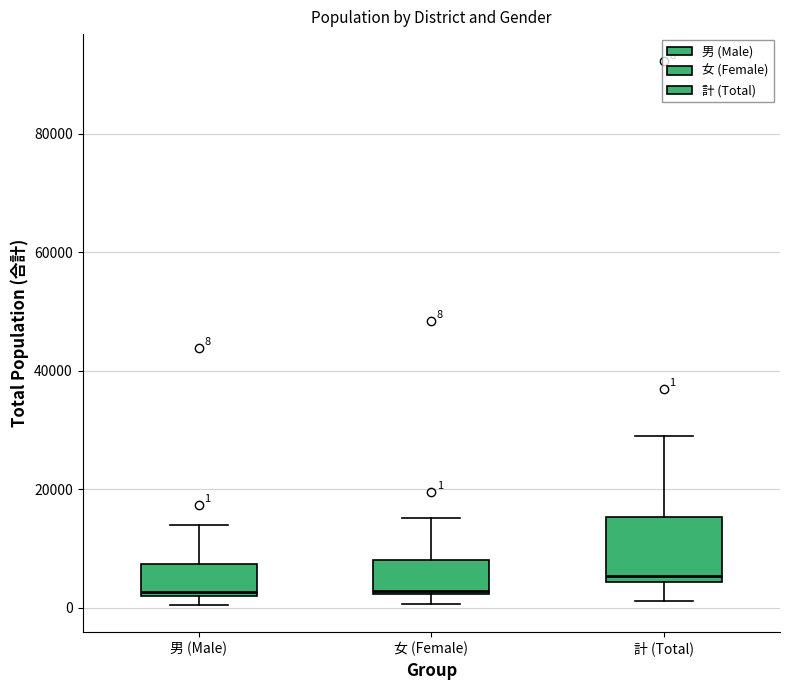

Which box has the highest median line?

計 (Total)